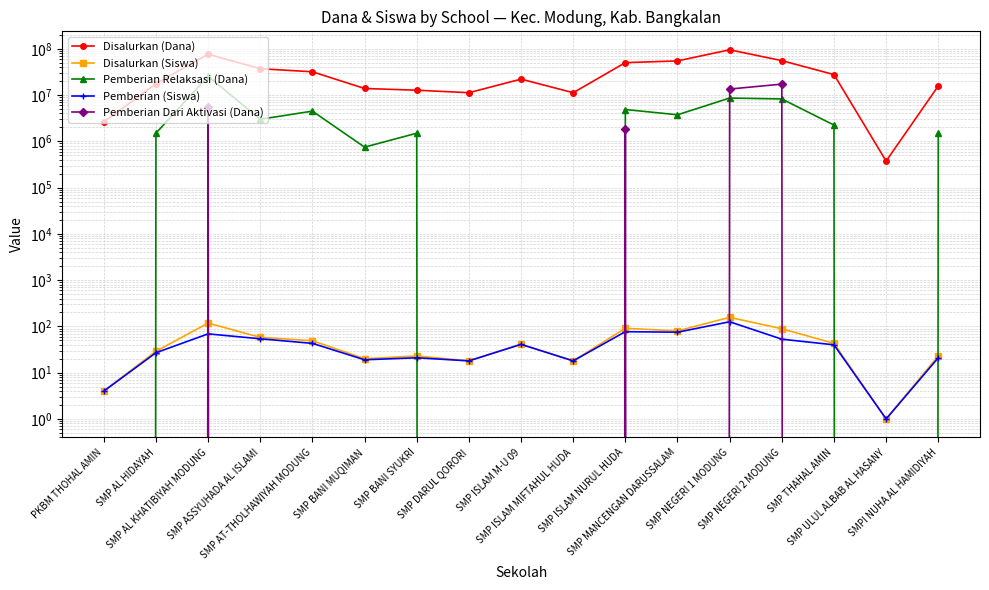

Which series has the largest total across all categories?

Disalurkan (Dana)